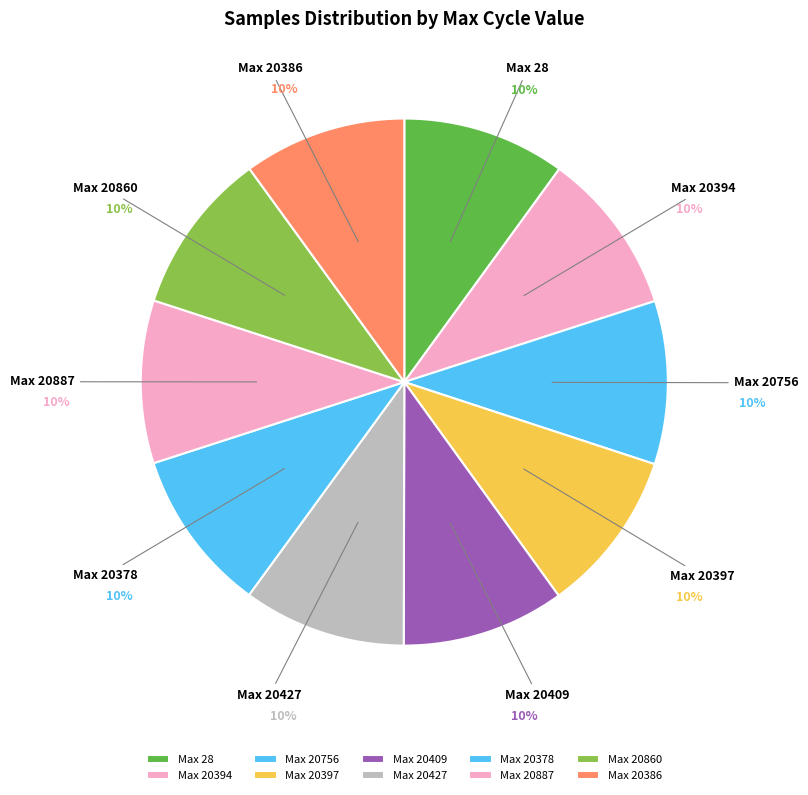

Is there any slice that represents more than half of the pie?

No